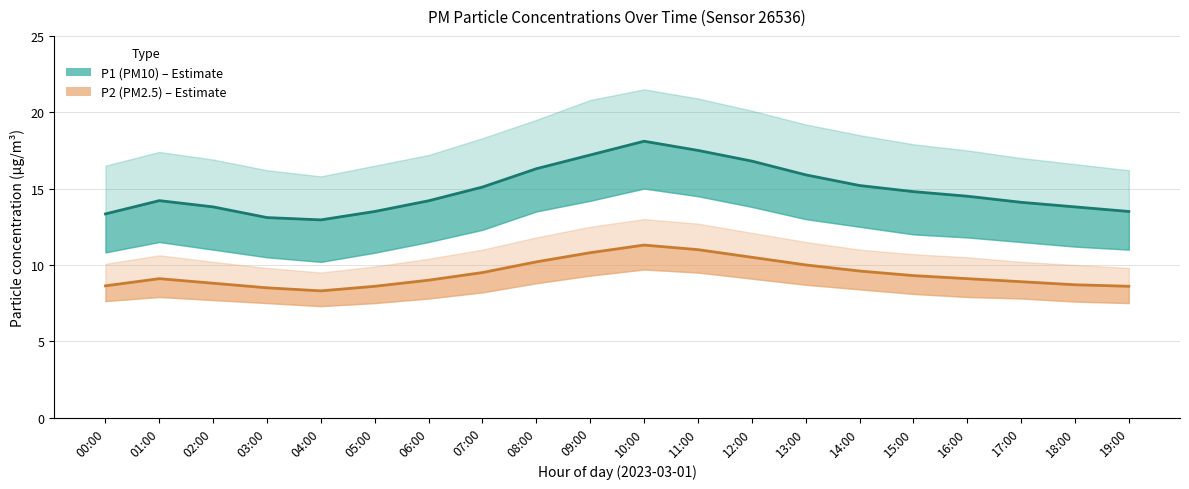

True or false: P2 (PM2.5) has a value of 11.6 at 02:00.

False